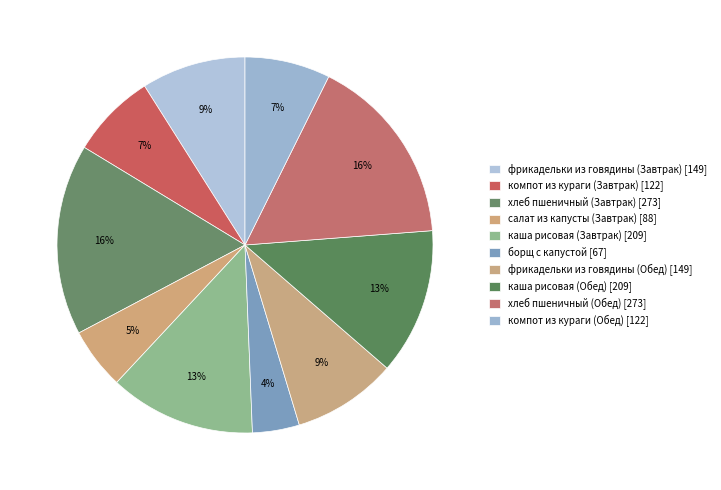

Which has a higher value, салат из капусты (Завтрак) or фрикадельки из говядины (Завтрак)?

фрикадельки из говядины (Завтрак)